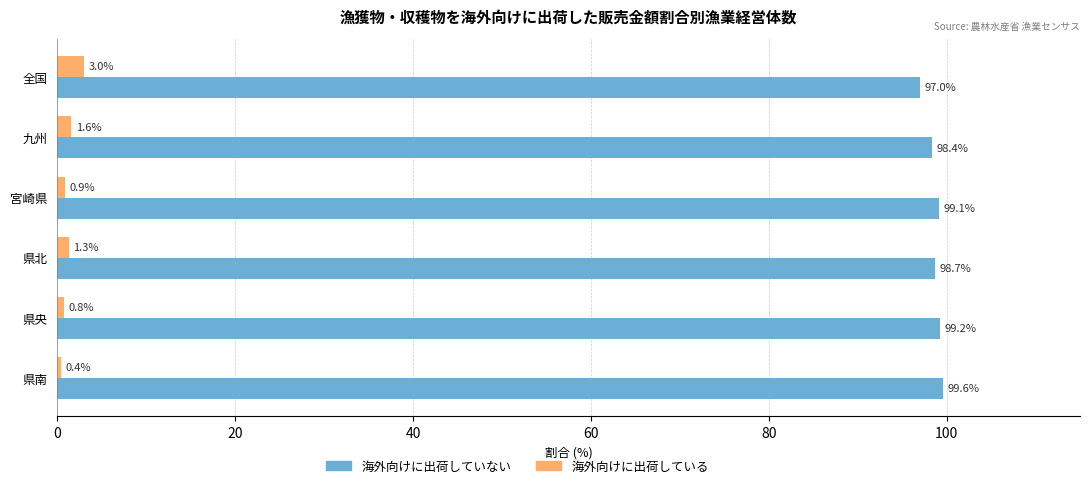

What is the maximum value shown in the chart?

99.6